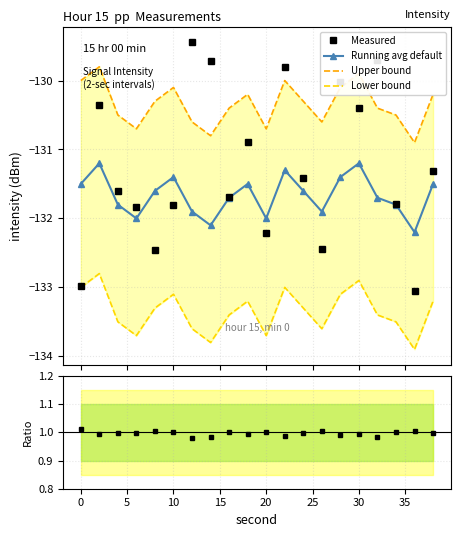

What is the value of the Ratio to avg point at the 17th from the left?

1.0